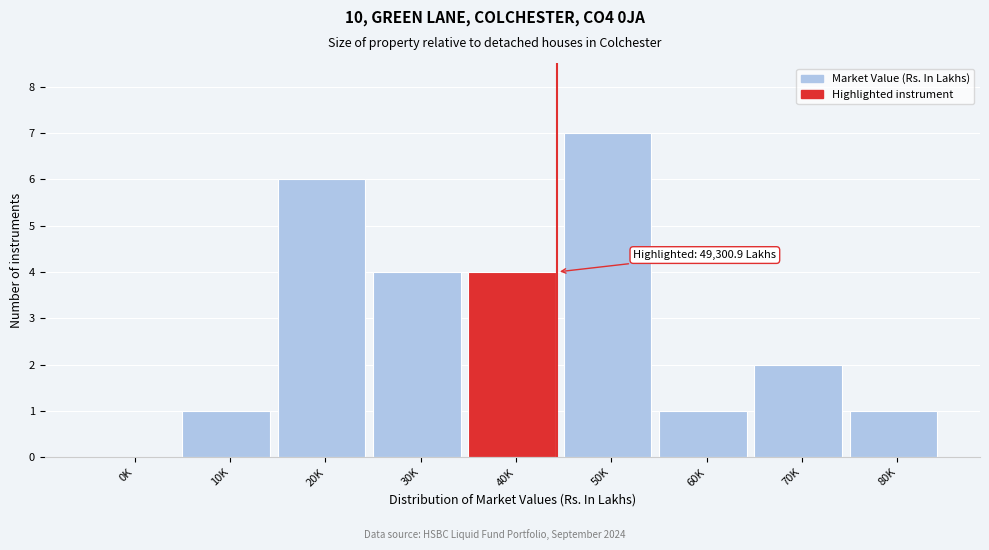

Reading left to right, list all the values displayed in this chart.

0K=0	10K=1	20K=6	30K=4	40K=4	50K=7	60K=1	70K=2	80K=1